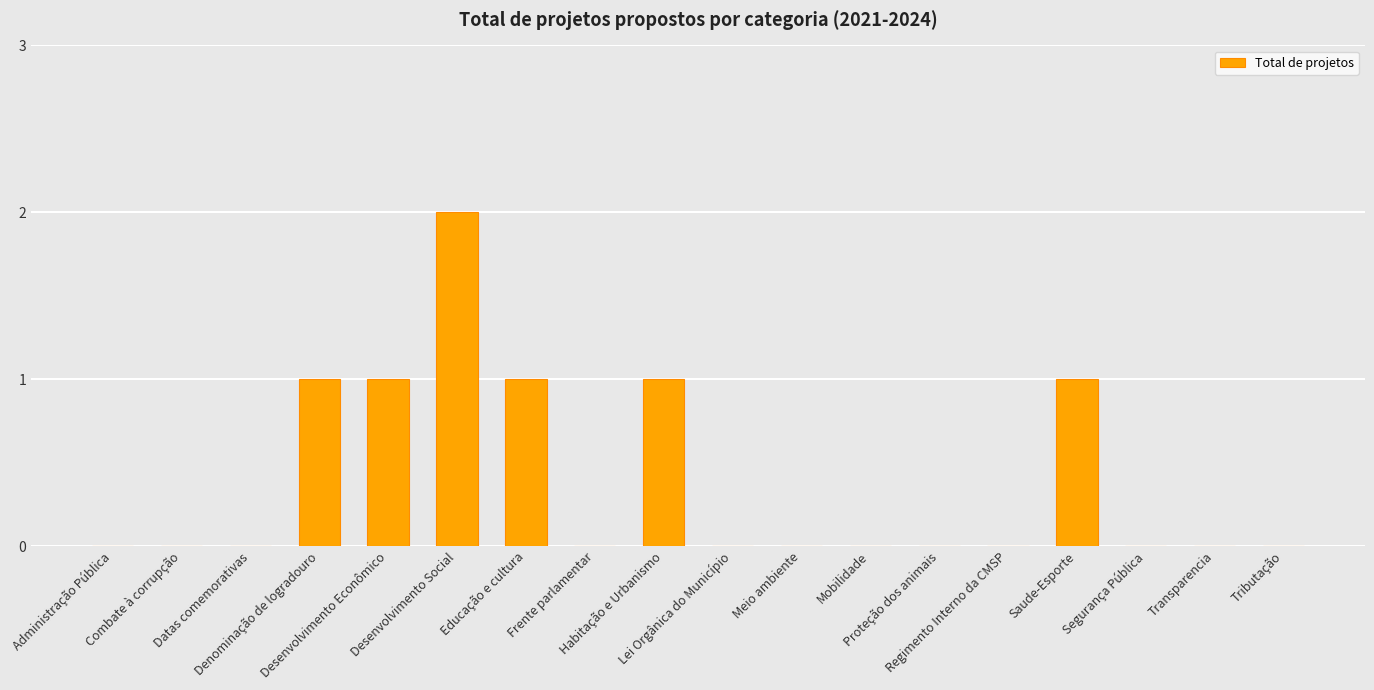

Count the number of categories in the chart.

18